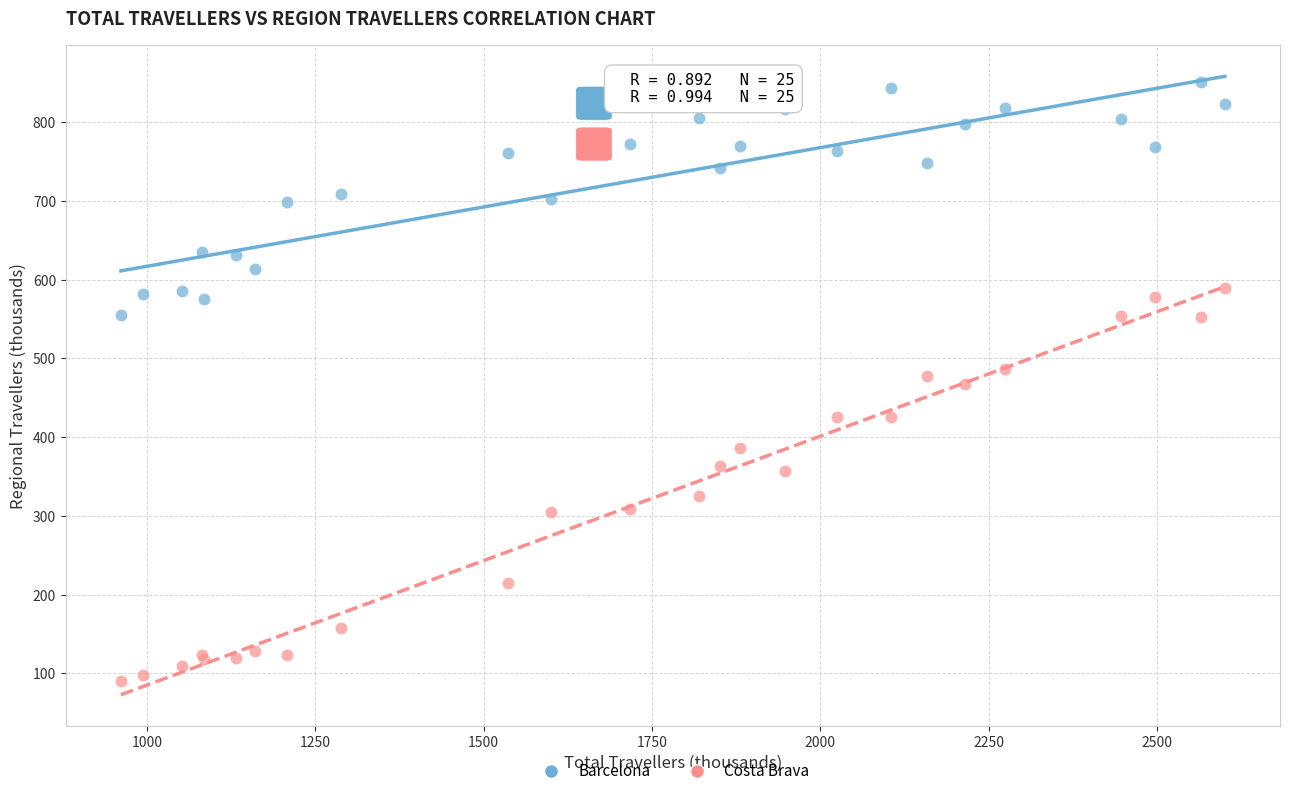

What is the X range (max minus min) for the scatter plot?

1639.0